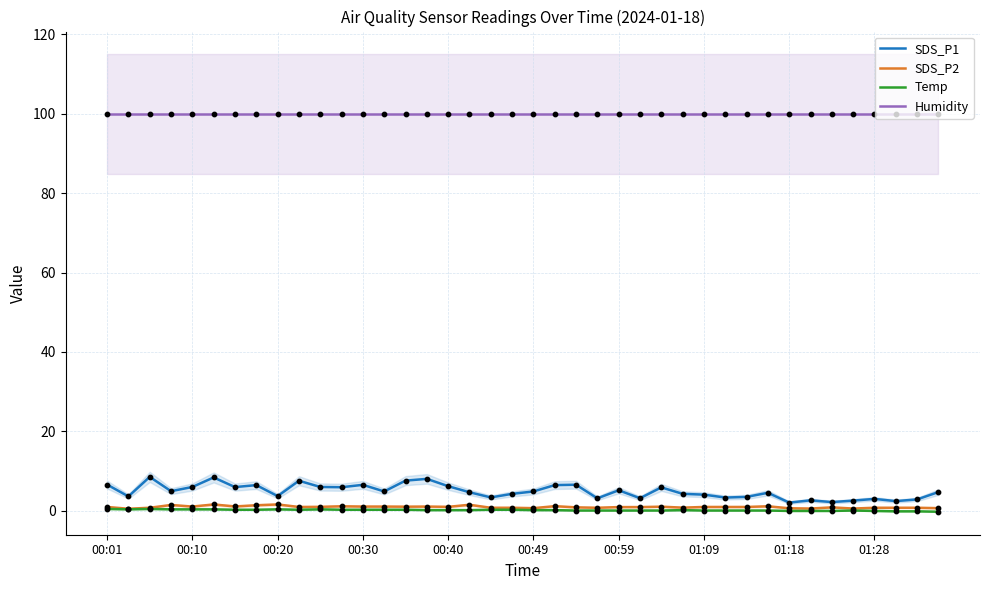

Is the value of SDS_P2 at 18 greater than the value of Temp at 11?

Yes